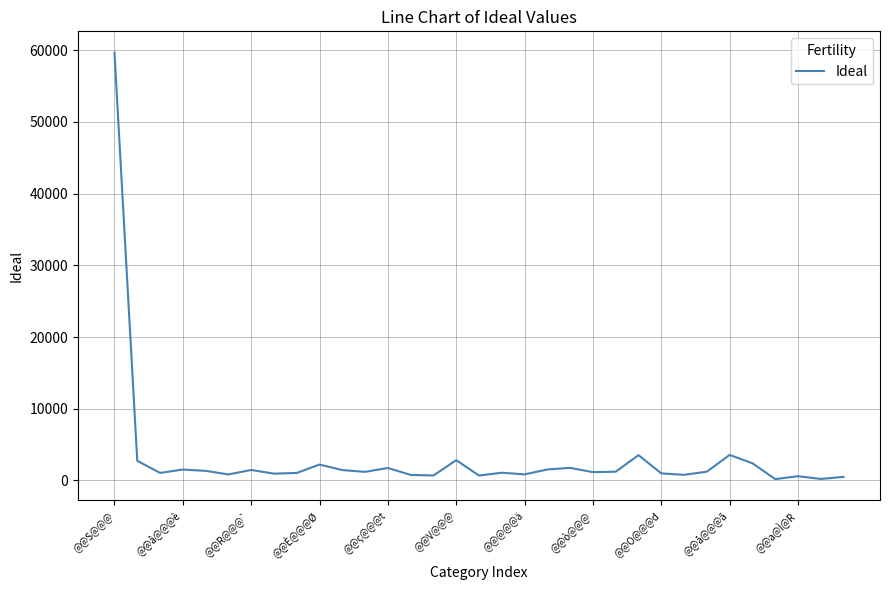

What is the maximum value shown in the chart?

59655